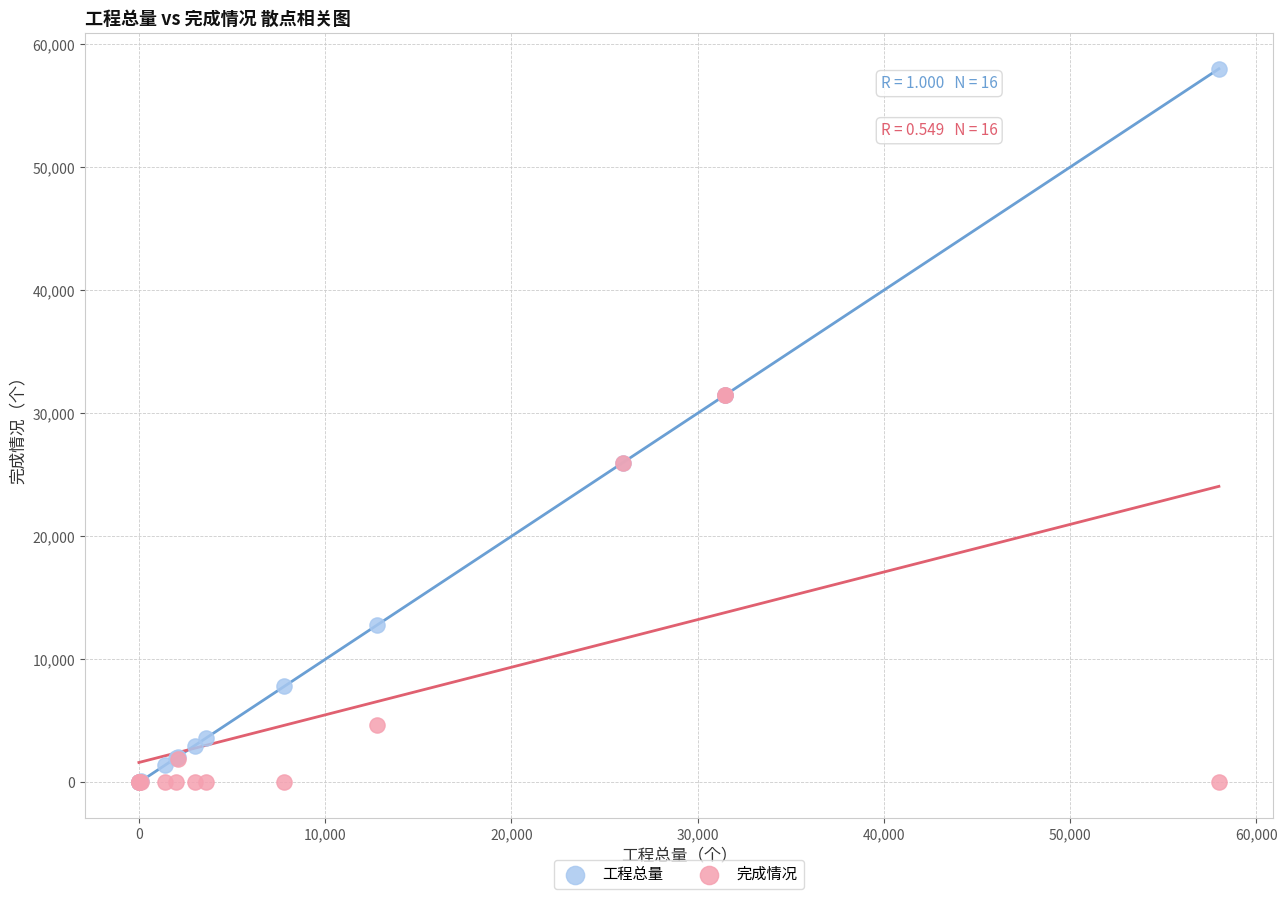

In the 完成情况 series, what Y value is closest to 15736?

26000